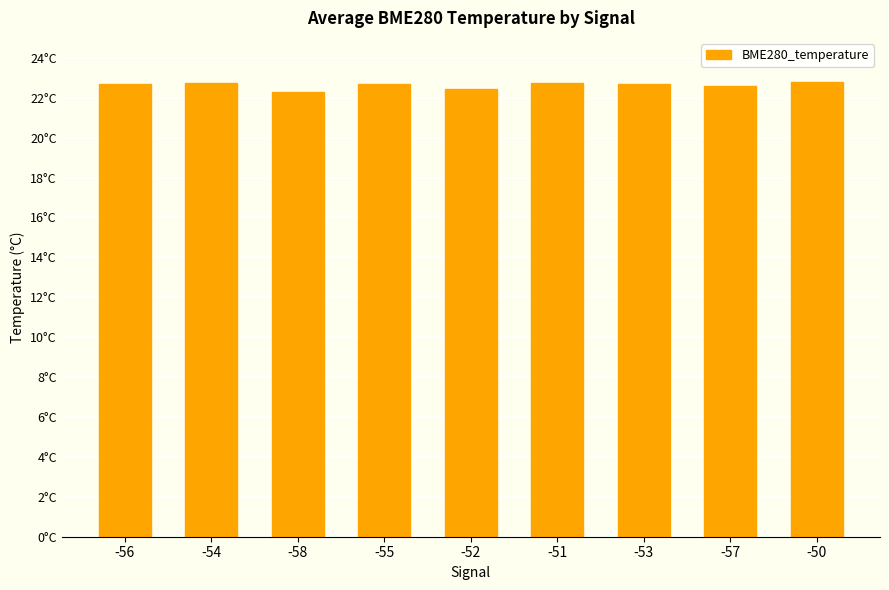

What is the average value?

22.6